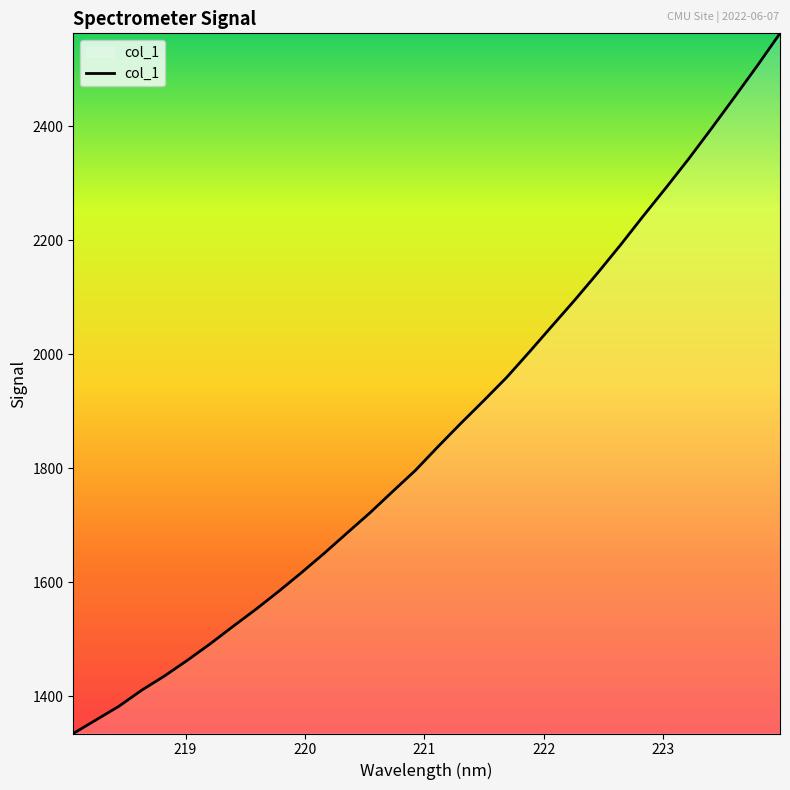

What is the greatest value displayed?

2562.6